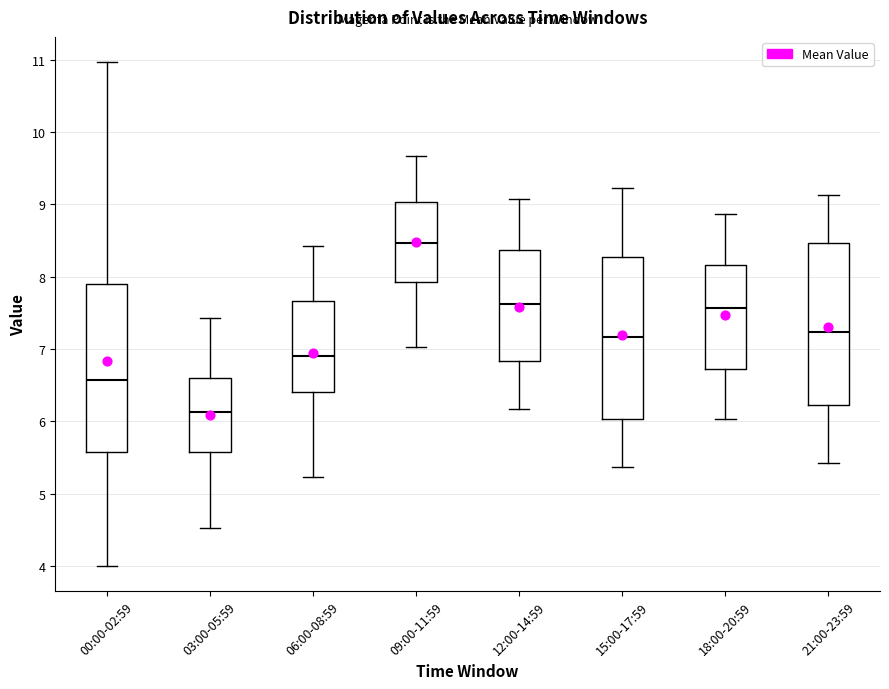

Where does the lower whisker of the box for 21:00-23:59 end on the y-axis? The values are not printed on the chart, so give them approximately, as read against the axis.

5.4